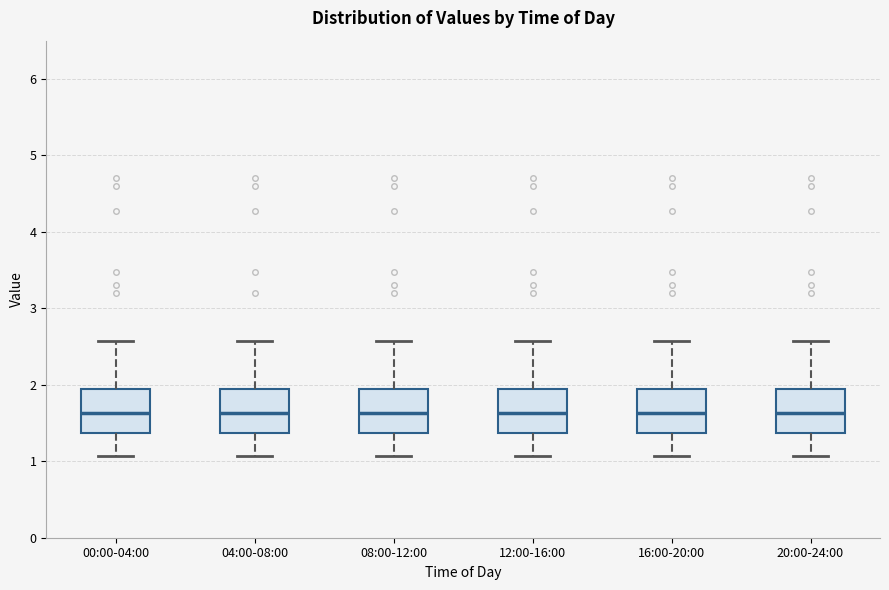

Reading left to right, transcribe this box plot: for each box, give where its median line is, the range the box spans, and where its two whiskers end, as read against the y-axis. The values are not printed on the chart, so give them approximately, as read against the axis.

00:00-04:00: median 1.6, box 1.4 to 1.9, whiskers 1.1 to 2.6
04:00-08:00: median 1.6, box 1.4 to 1.9, whiskers 1.1 to 2.6
08:00-12:00: median 1.6, box 1.4 to 1.9, whiskers 1.1 to 2.6
12:00-16:00: median 1.6, box 1.4 to 1.9, whiskers 1.1 to 2.6
16:00-20:00: median 1.6, box 1.4 to 1.9, whiskers 1.1 to 2.6
20:00-24:00: median 1.6, box 1.4 to 1.9, whiskers 1.1 to 2.6